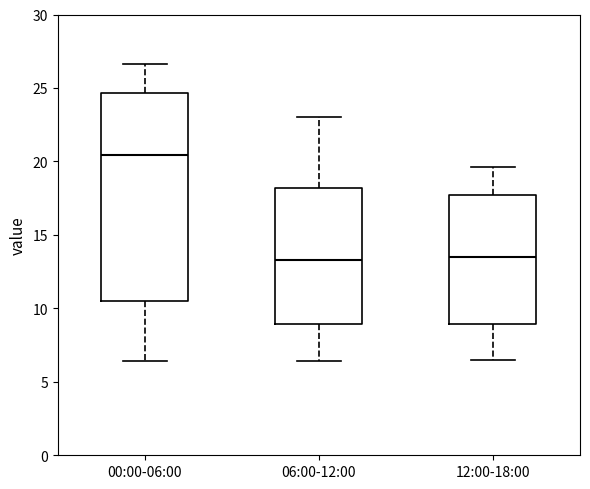

Reading left to right, transcribe this box plot: for each box, give where its median line is, the range the box spans, and where its two whiskers end, as read against the y-axis. The values are not printed on the chart, so give them approximately, as read against the axis.

00:00-06:00: median 20.5, box 10.5 to 24.5, whiskers 6.5 to 26.5
06:00-12:00: median 13.5, box 9.0 to 18.0, whiskers 6.5 to 23.0
12:00-18:00: median 13.5, box 9.0 to 17.5, whiskers 6.5 to 19.5